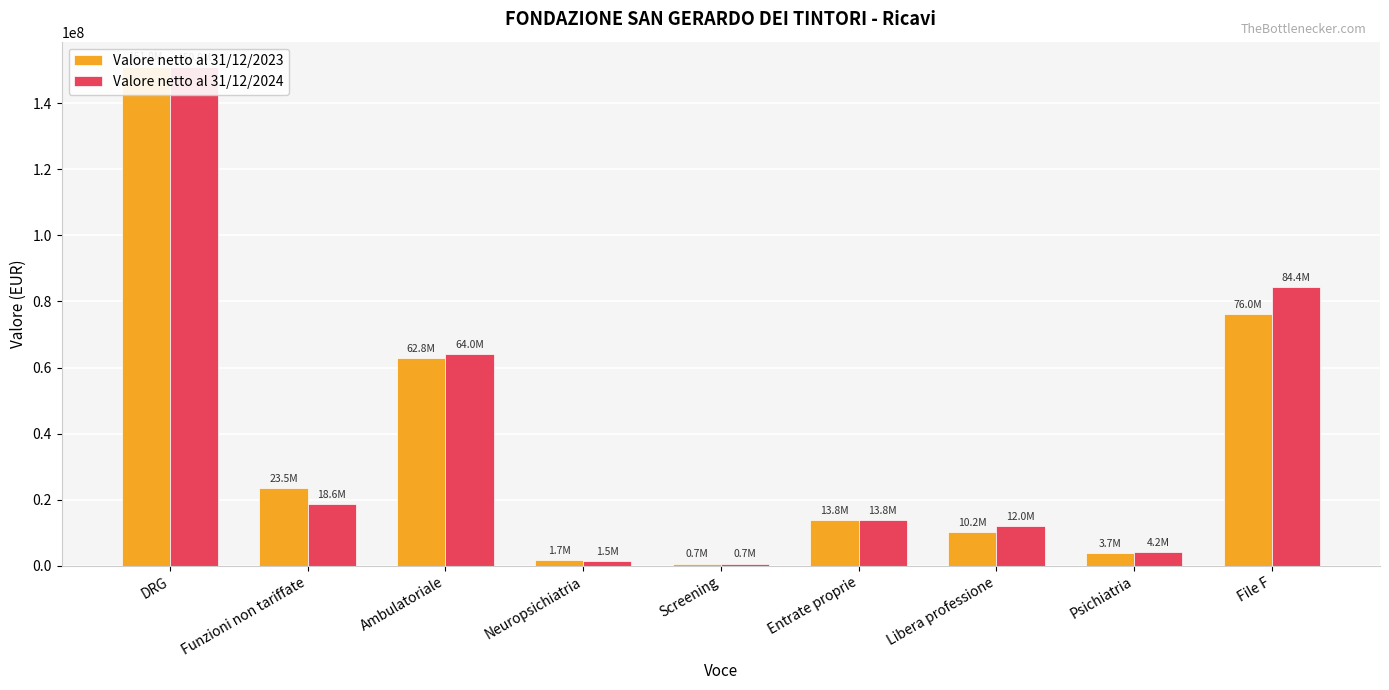

Reading left to right, extract all data points from this chart.

Valore netto al 31/12/2023: 151024371	23535117	62808288	1687690	707061	13807282	10205056	3737960	76045013
Valore netto al 31/12/2024: 150852174	18582458	63996217	1486669	676811	13778663	11993850	4182230	84399654